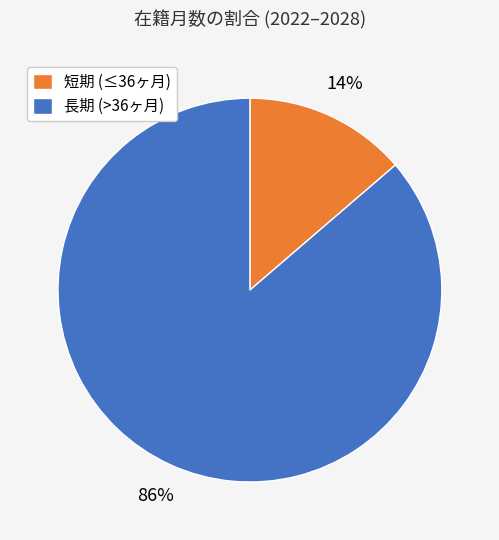

Rank the categories by value from highest to lowest.

長期 (>36ヶ月), 短期 (≤36ヶ月)